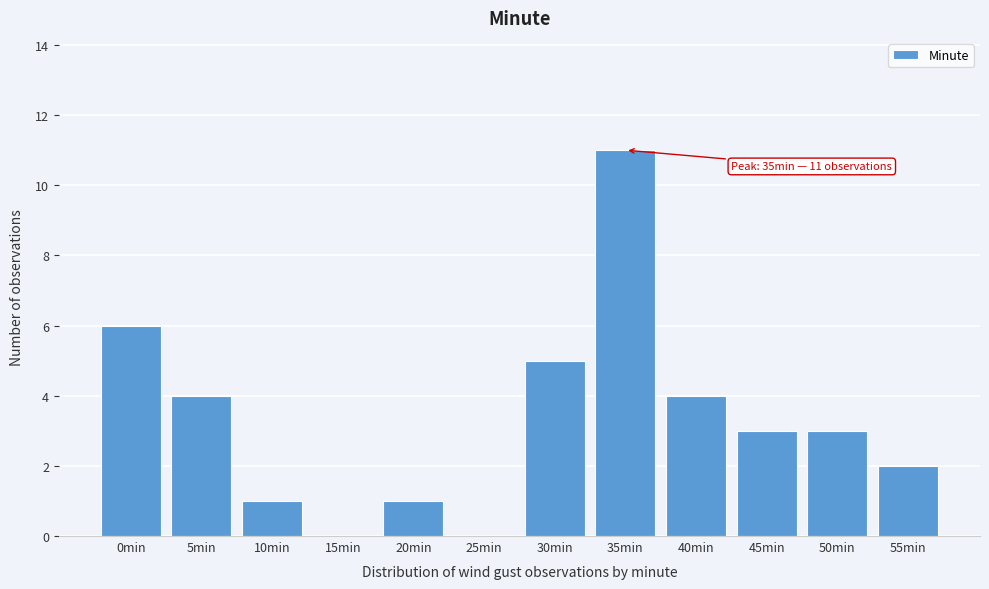

Reading left to right, list all the values displayed in this chart.

0min=6	5min=4	10min=1	15min=0	20min=1	25min=0	30min=5	35min=11	40min=4	45min=3	50min=3	55min=2